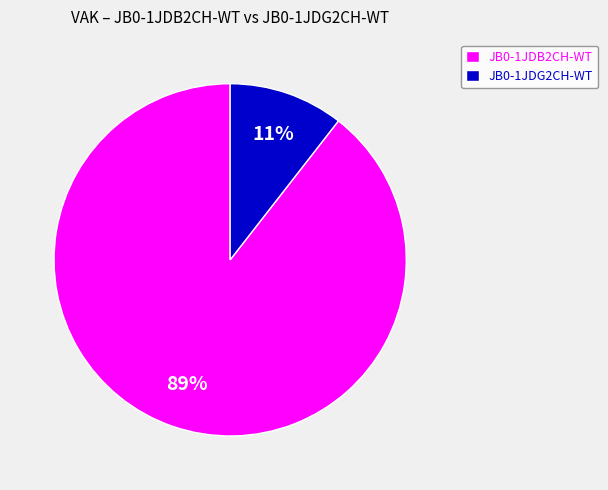

Does any single category account for the majority?

Yes